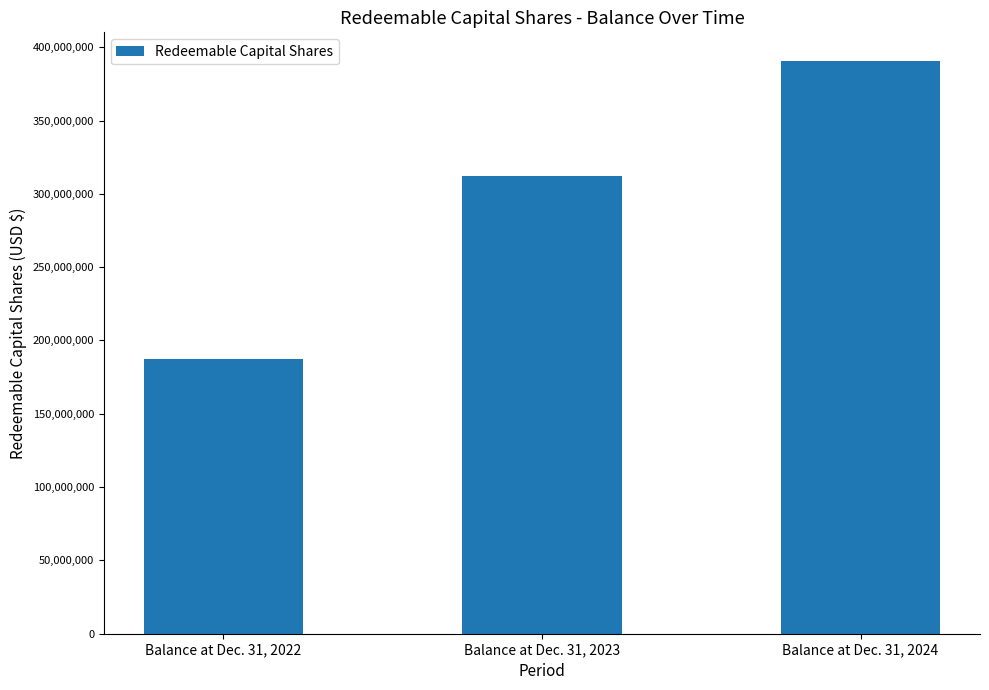

Are the bars grouped side by side (vs. stacked)?

No